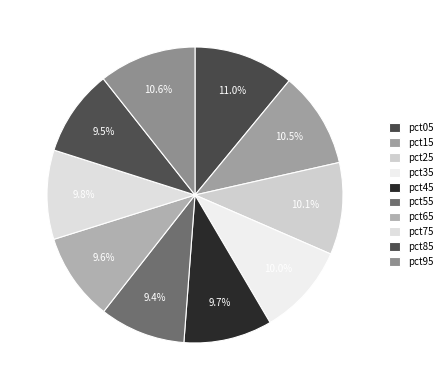

What is the smallest slice in the pie chart?

pct55